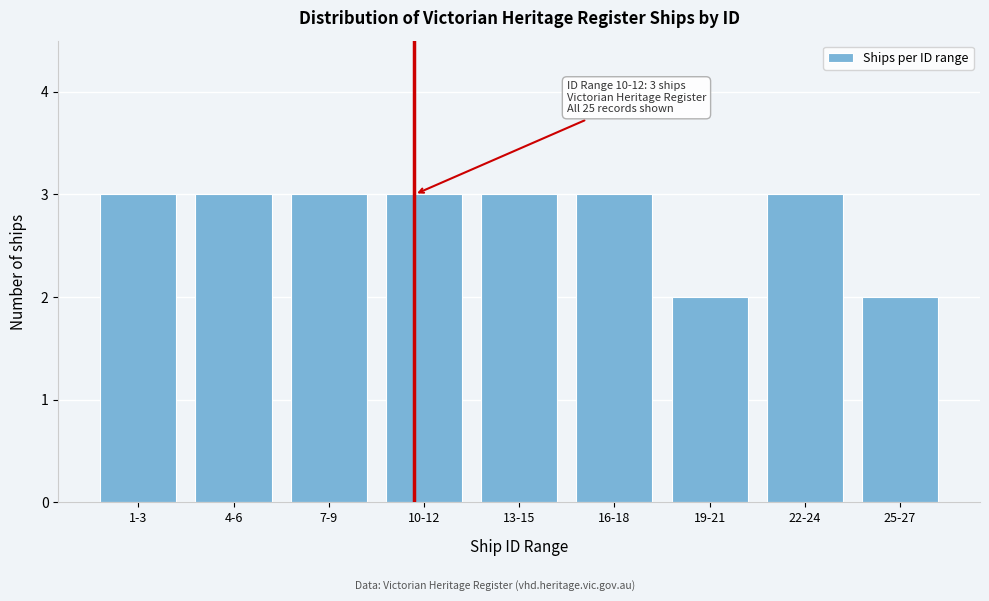

Reading left to right, what are all the values shown in this chart?

1-3=3	4-6=3	7-9=3	10-12=3	13-15=3	16-18=3	19-21=2	22-24=3	25-27=2